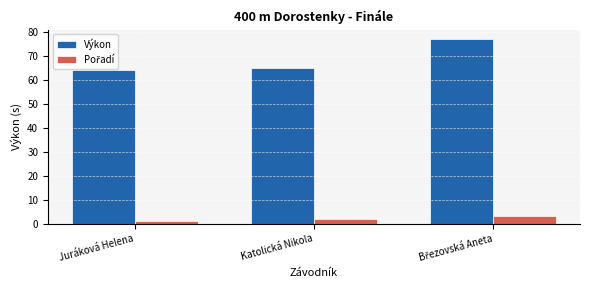

What is the maximum value for Výkon?

77.1